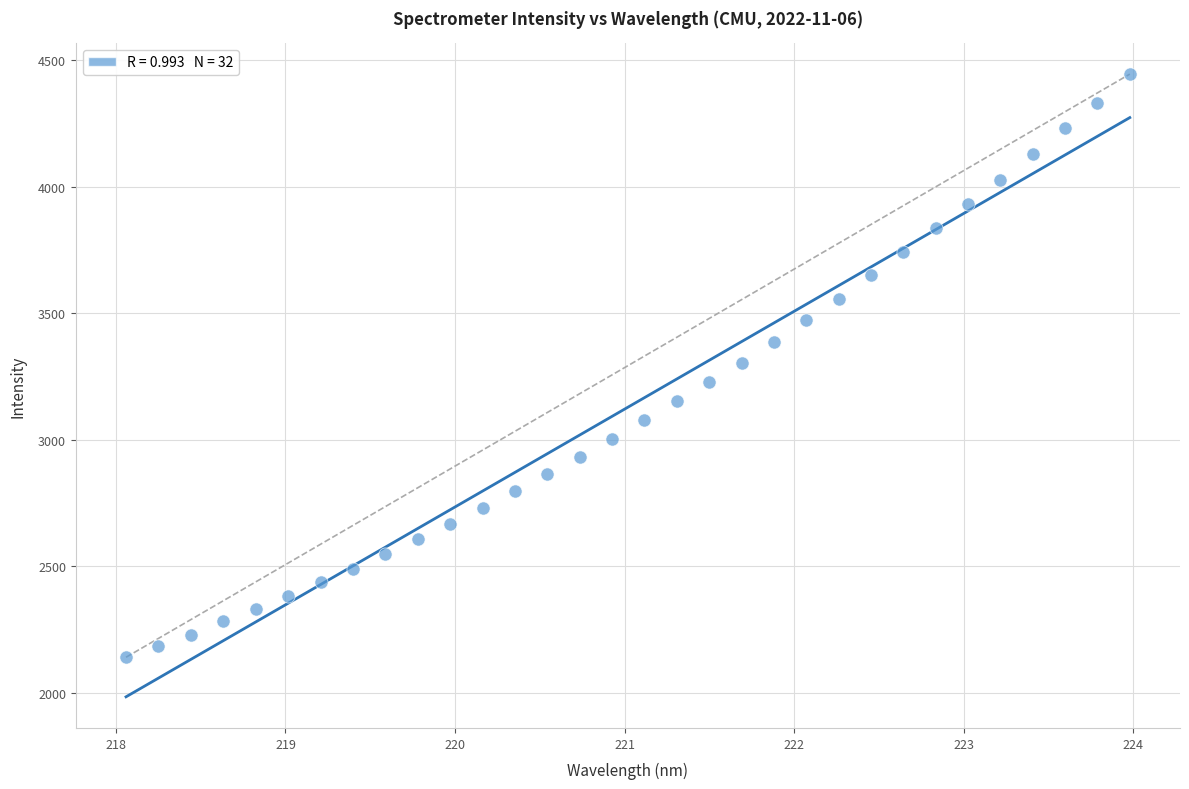

What is the range of X values (max minus min)?

5.9